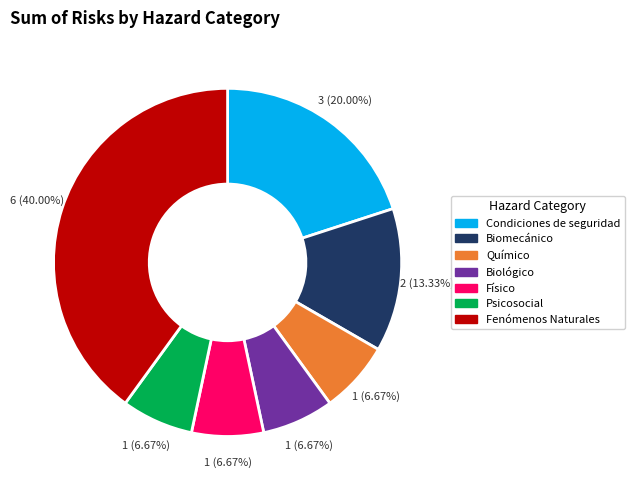

What percentage do Biomecánico and Biológico together represent?

20.0%